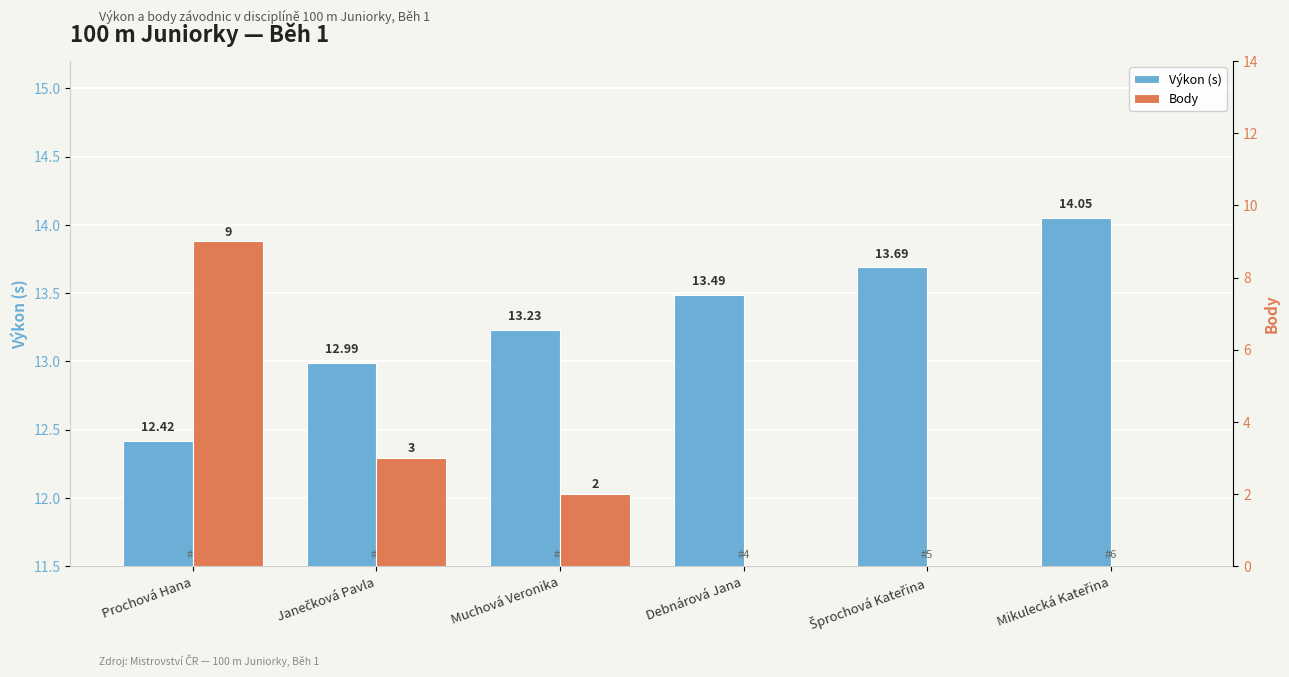

Reading right to left, extract all data points from this chart.

Výkon (s): Mikulecká Kateřina=14.1	Šprochová Kateřina=13.7	Debnárová Jana=13.5	Muchová Veronika=13.2	Janečková Pavla=13.0	Prochová Hana=12.4
Body: Mikulecká Kateřina=0.0	Šprochová Kateřina=0.0	Debnárová Jana=0.0	Muchová Veronika=2.0	Janečková Pavla=3.0	Prochová Hana=9.0